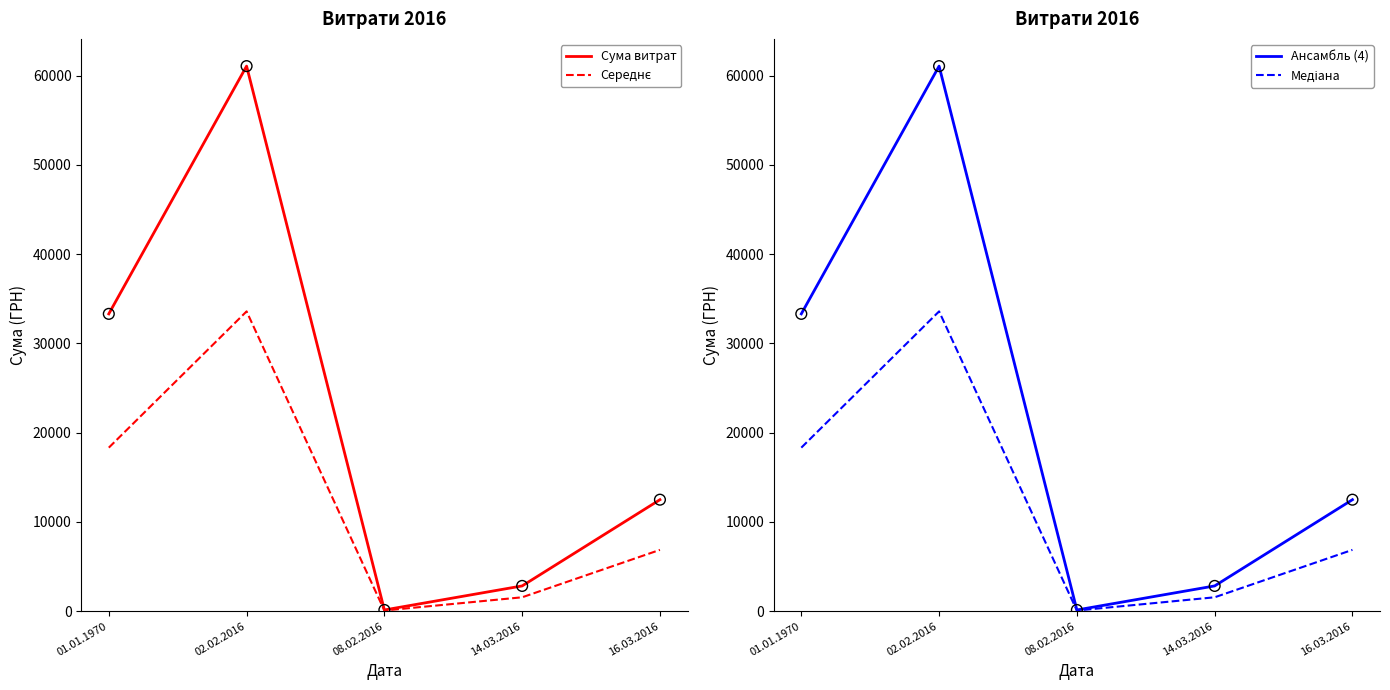

What are all the series names shown in the legend?

Сума витрат, Середнє, Ансамбль (4), Медіана